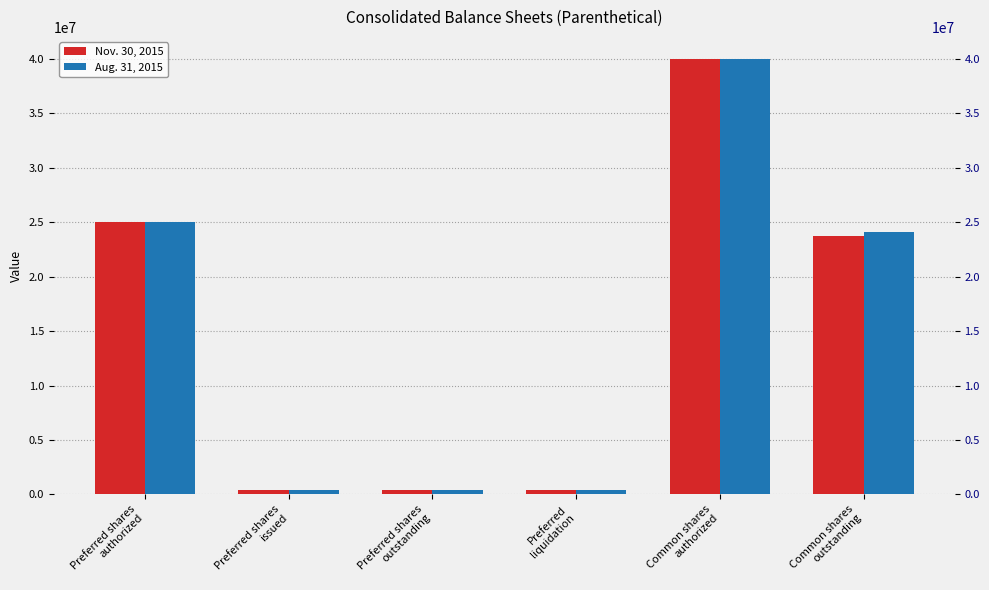

What is the maximum value shown in the chart?

40000000